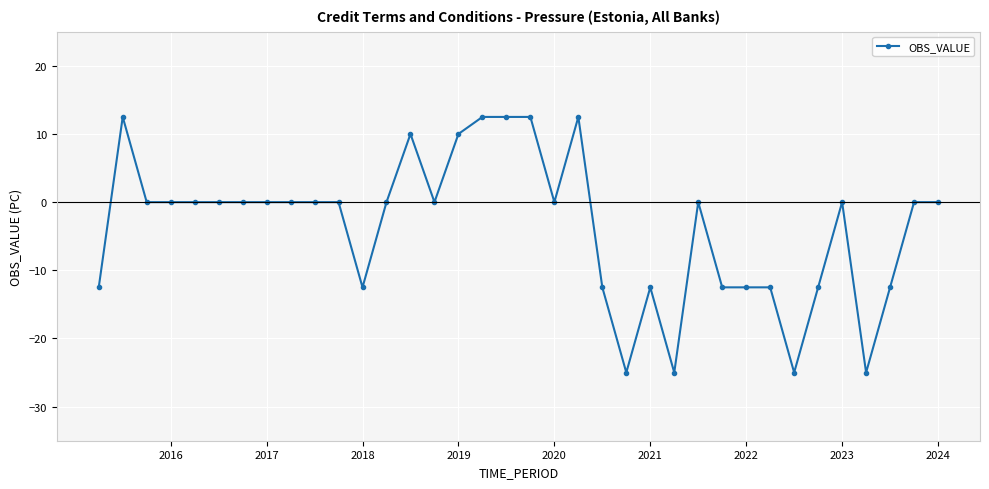

Count the number of categories in the chart.

36